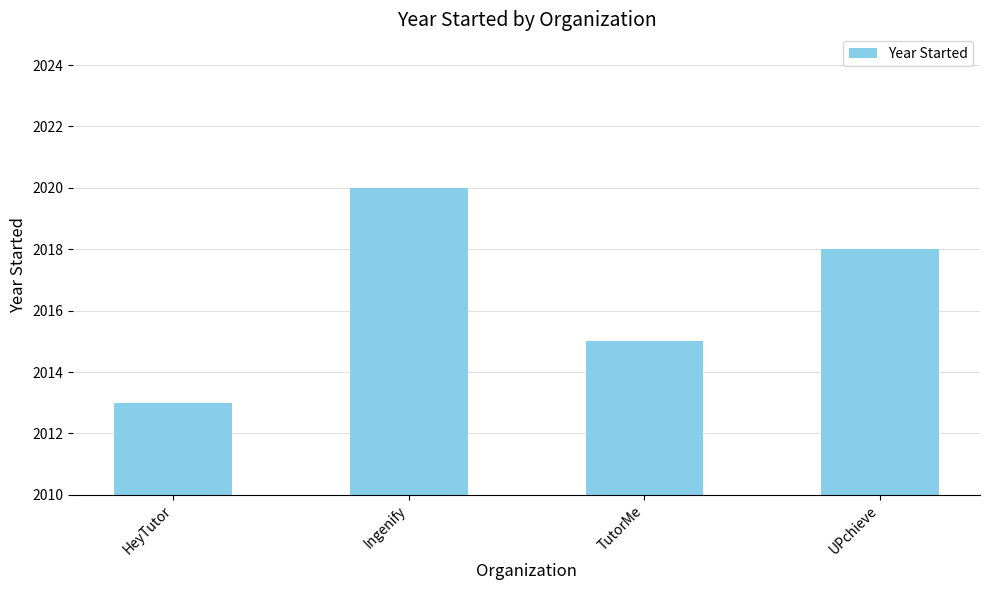

What is the change in value from HeyTutor to TutorMe?

+2